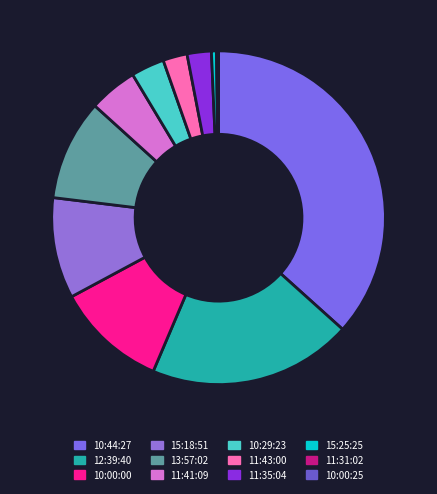

Which category has the biggest portion of the pie?

10:44:27